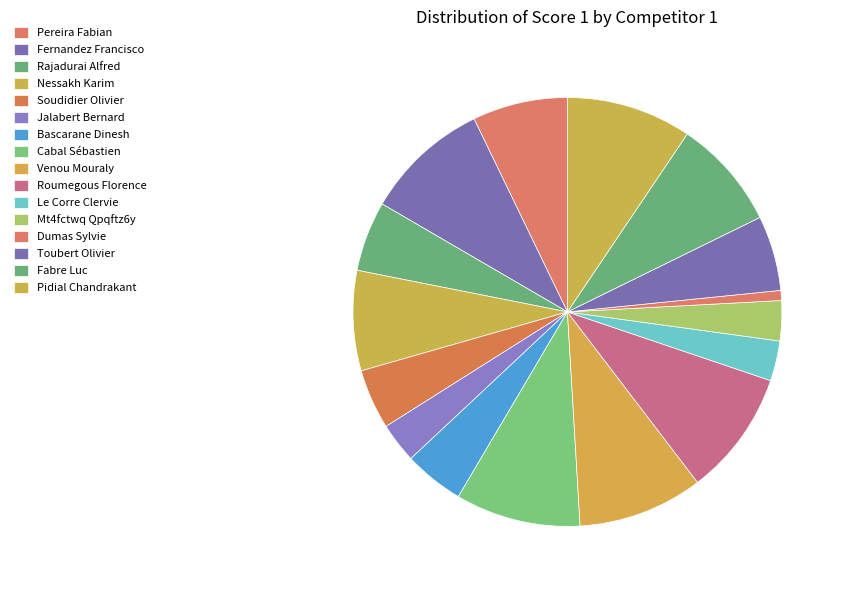

Is there any slice that represents more than half of the pie?

No